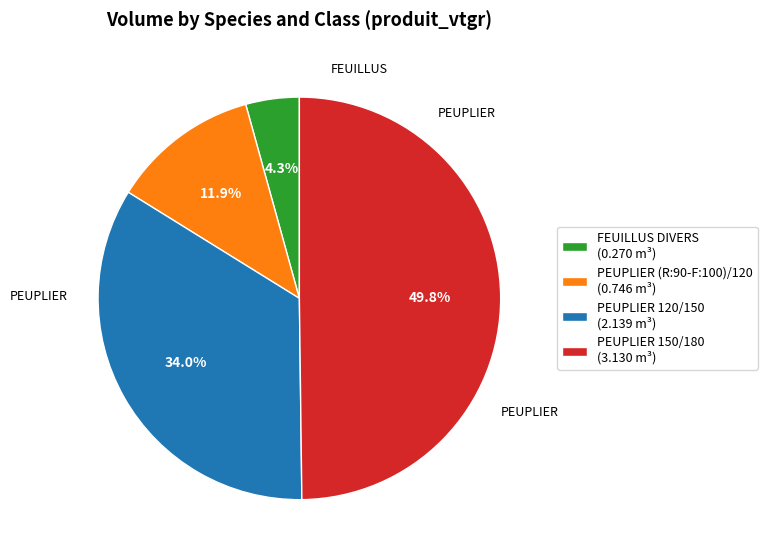

How many segments does this pie chart have?

4